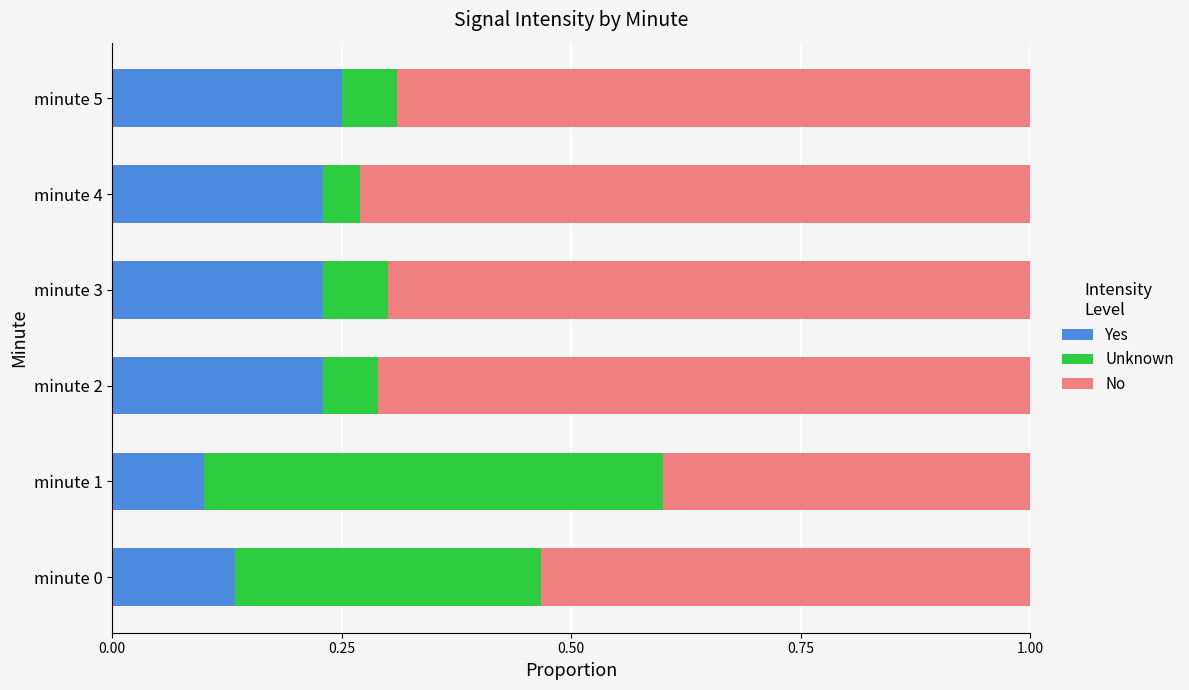

What is the total value across all series at minute 3?

1.0